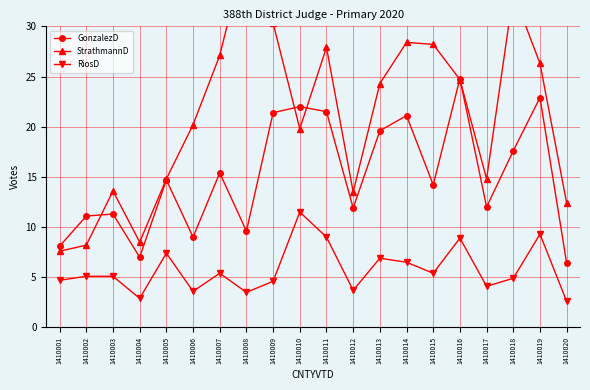

Which series has the largest range (max minus min)?

StrathmannD